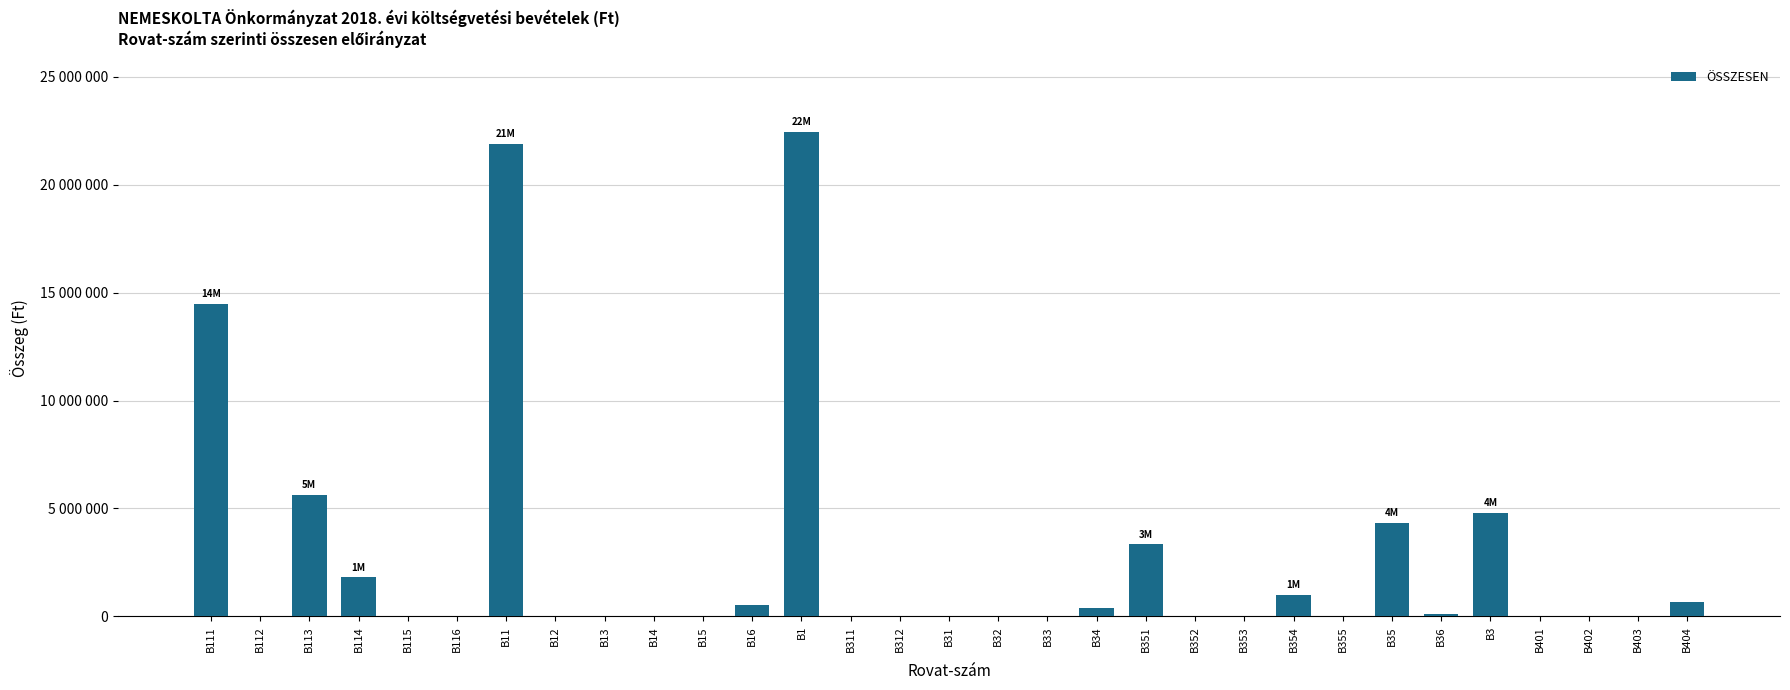

Where is the data nearest to the value 11224991?

B111